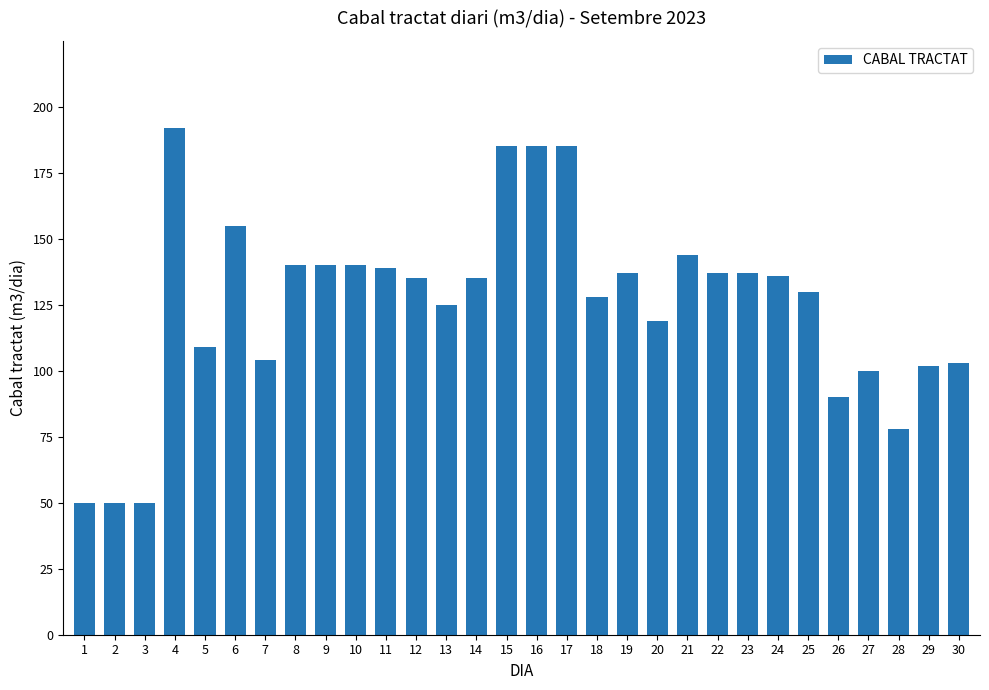

What is the value of the 25th bar from the left?

130